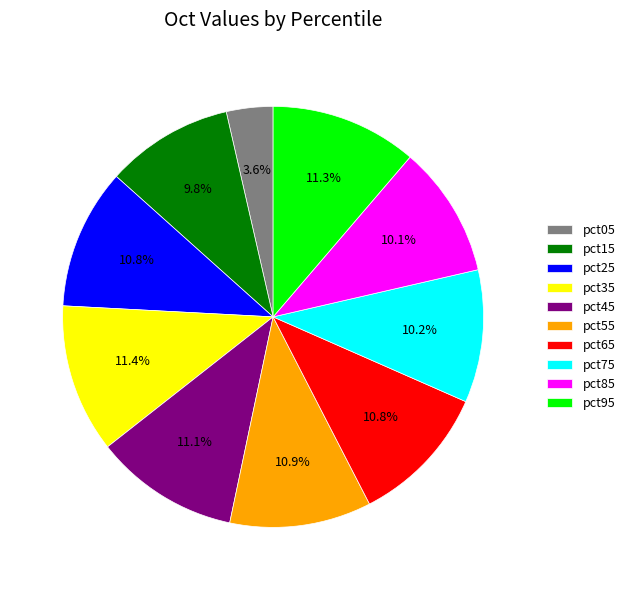

Is there any slice that represents more than half of the pie?

No